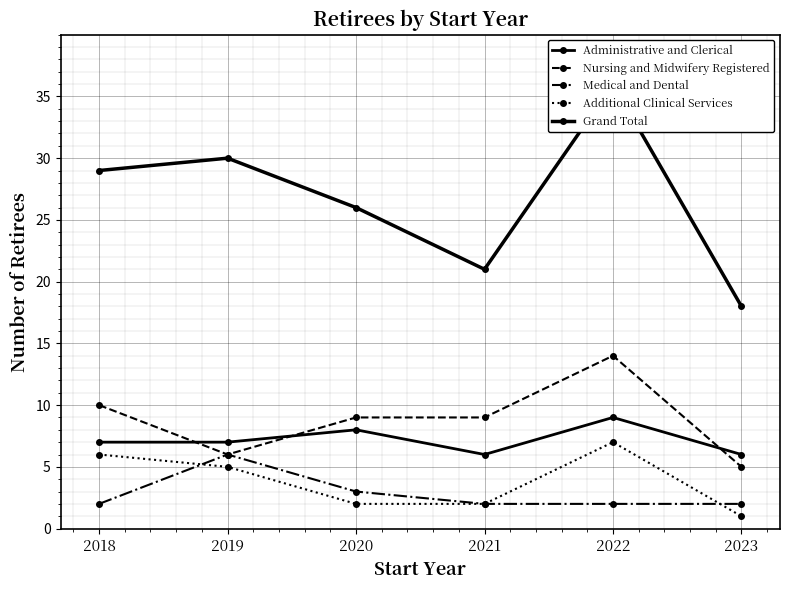

What is the spread (max minus min) of values at 2023?

17